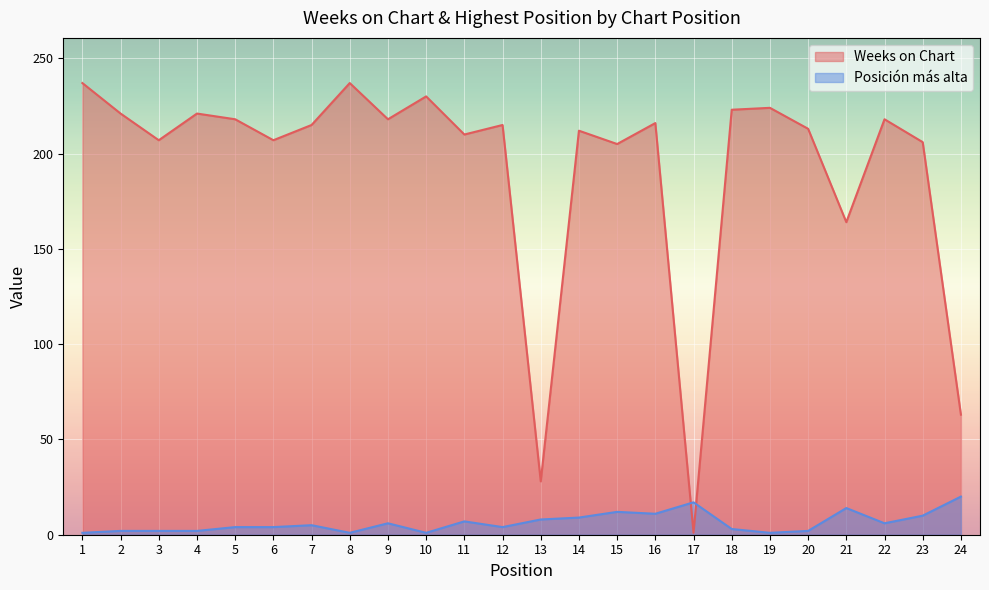

List the labels in order of Posición más alta value, largest first.

24, 17, 21, 15, 16, 23, 14, 13, 11, 9, 22, 7, 5, 6, 12, 18, 2, 3, 4, 20, 1, 8, 10, 19